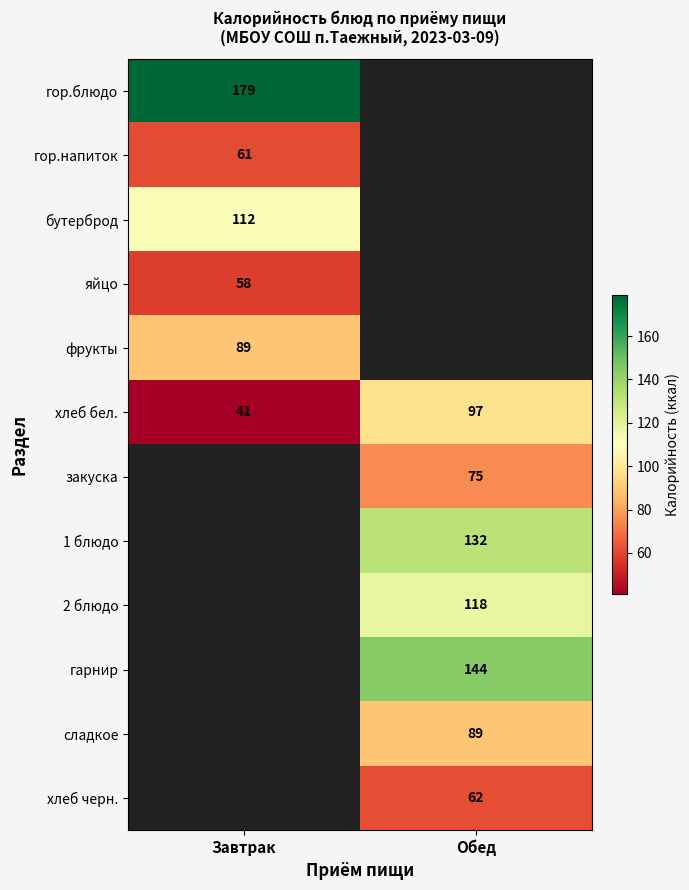

Is the value of фрукты at Завтрак greater than the value of 2 блюдо at Обед?

No